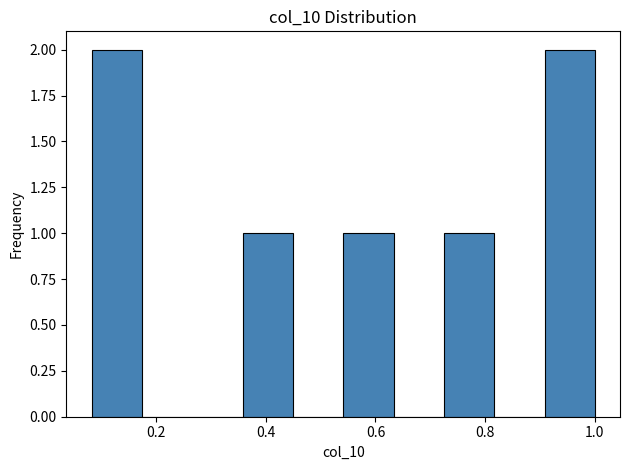

What is the height of the bar covering 0.54 to 0.64 on the x-axis? Neither the bar edges nor the heights are printed on the chart, so give them approximately, as read against the axes.

1